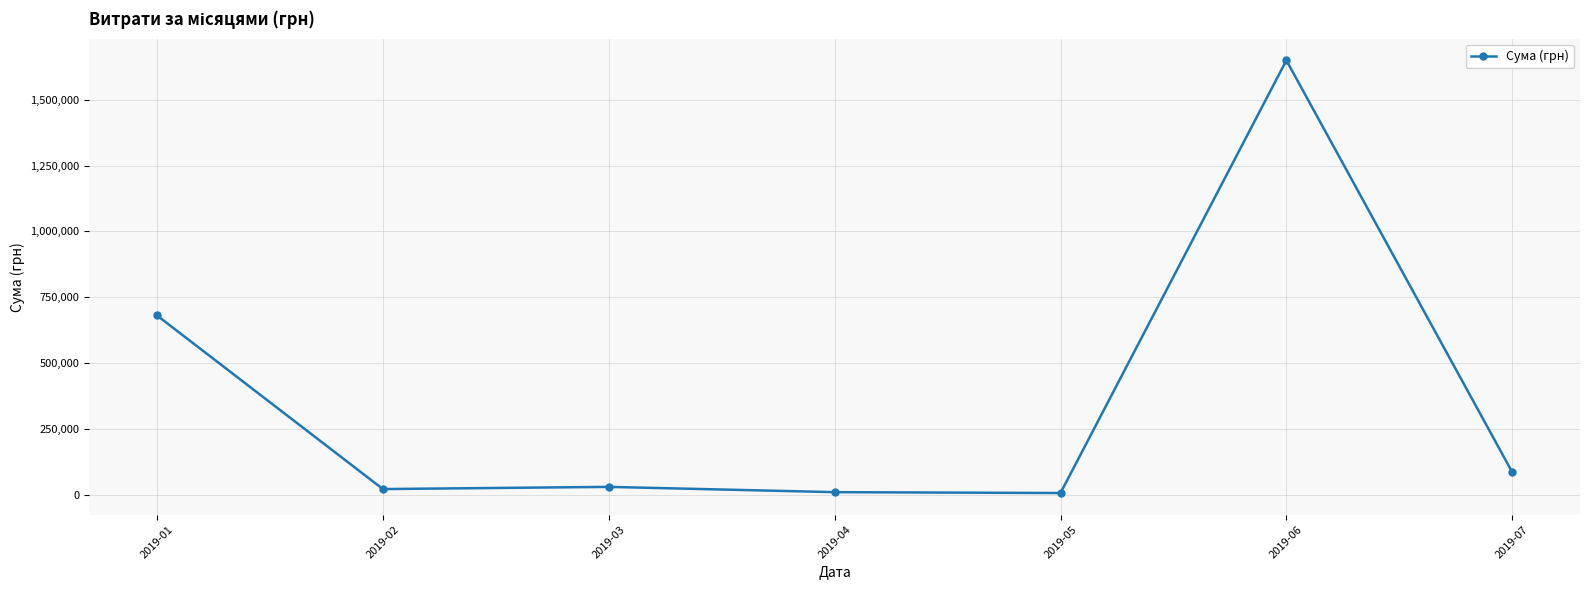

At which label does the data first exceed 30125?

2019-01